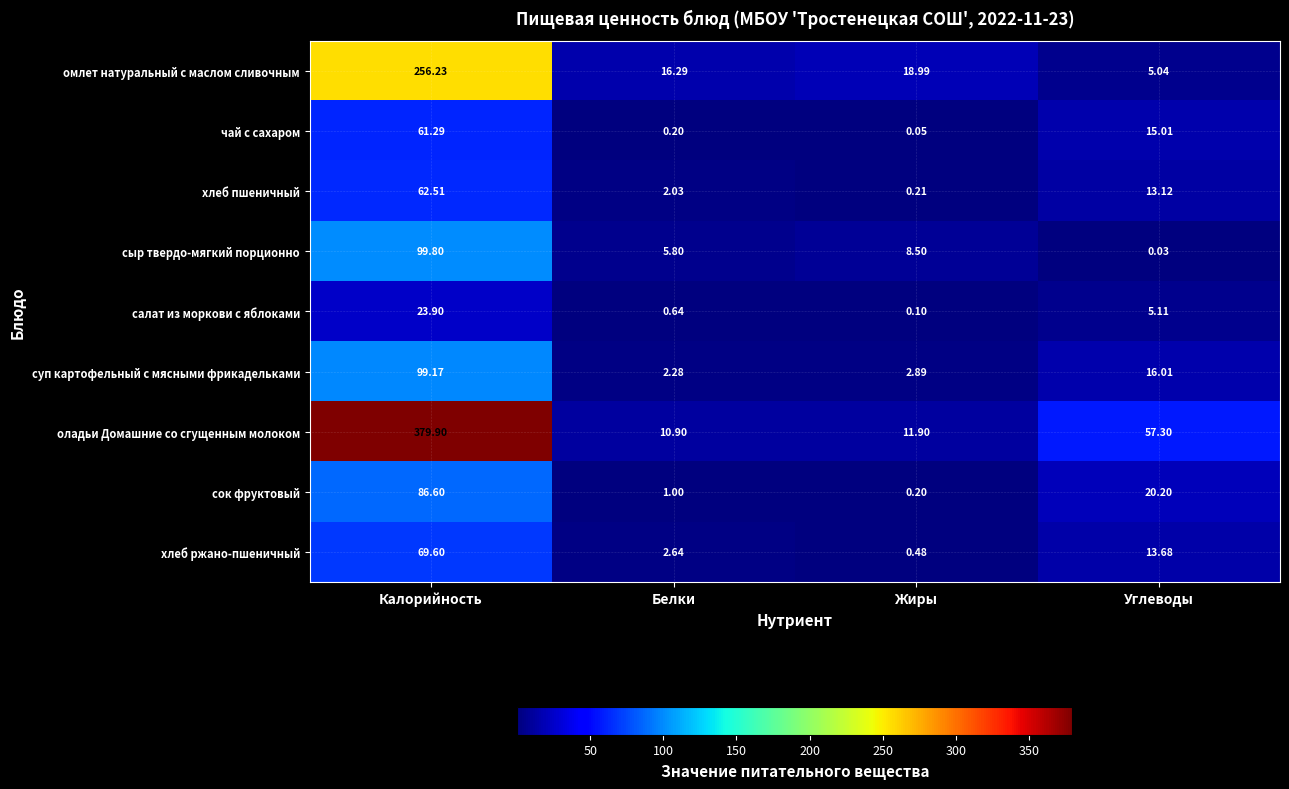

Which series has the largest total across all categories?

оладьи Домашние со сгущенным молоком